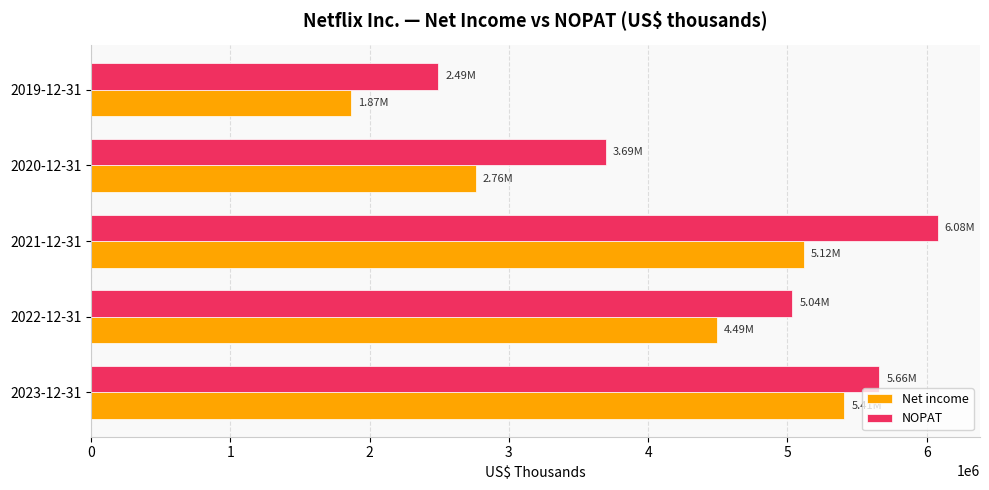

What is the difference between the maximum and minimum values in the Net income series?

3541074